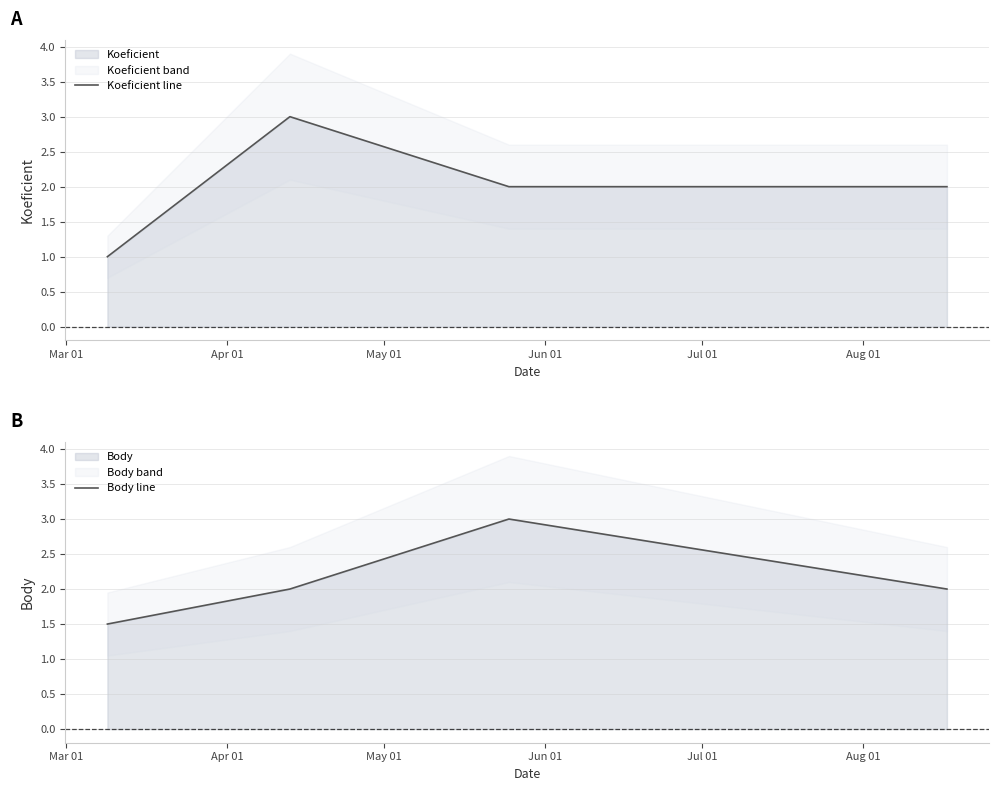

Which series ends up on top after the final intersection of Koeficient line and Body line?

Body line